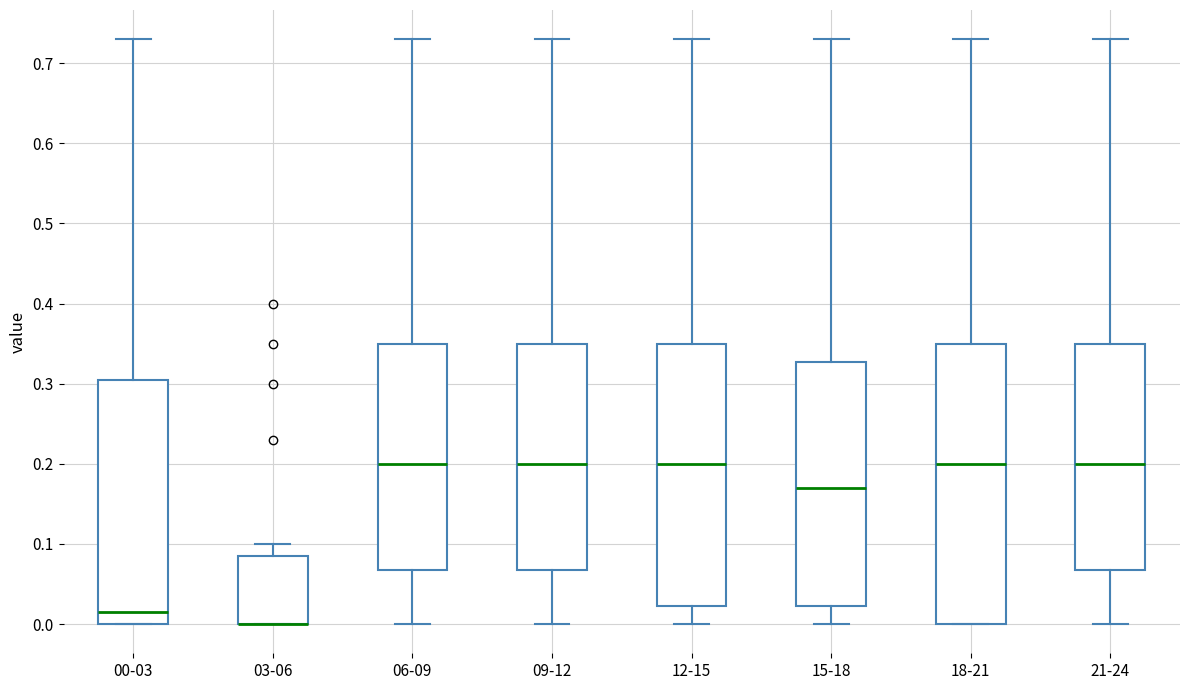

Which box is the tallest, from its lower edge to its upper edge?

18-21